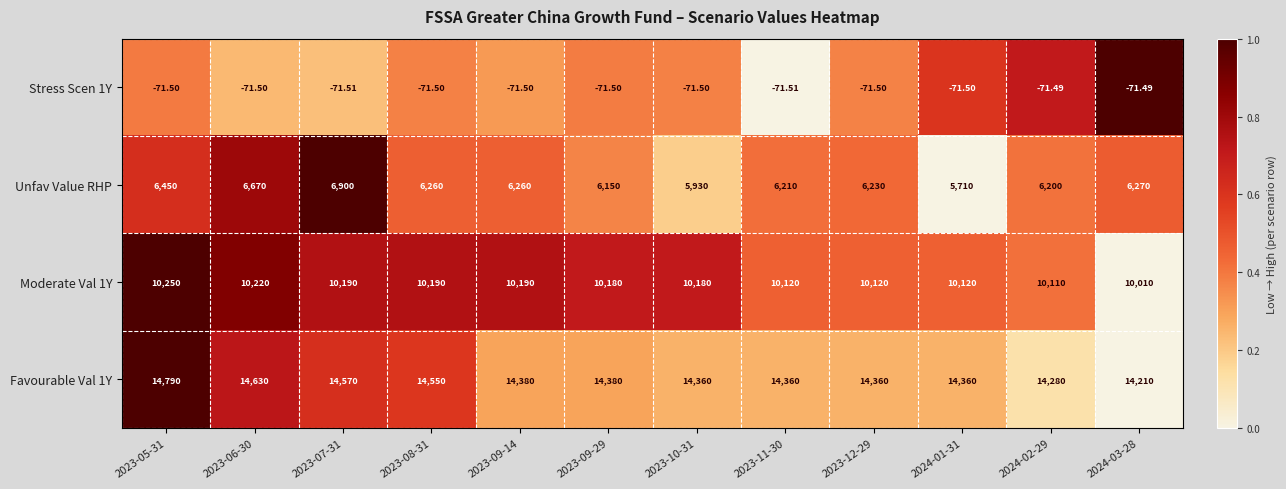

How many data points in Moderate Val 1Y are less than 10180?

5